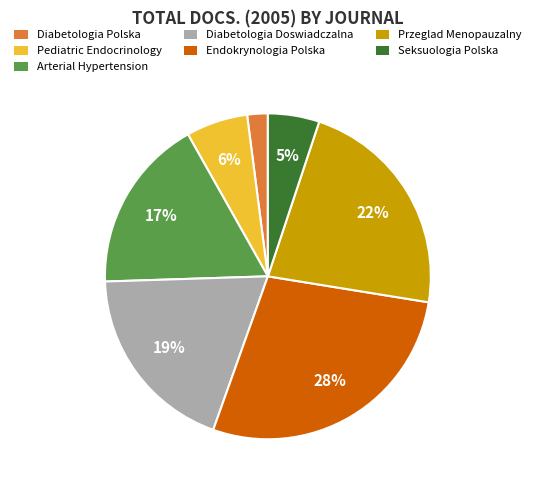

True or false: Diabetologia Doswiadczalna accounts for 19% of the total.

True